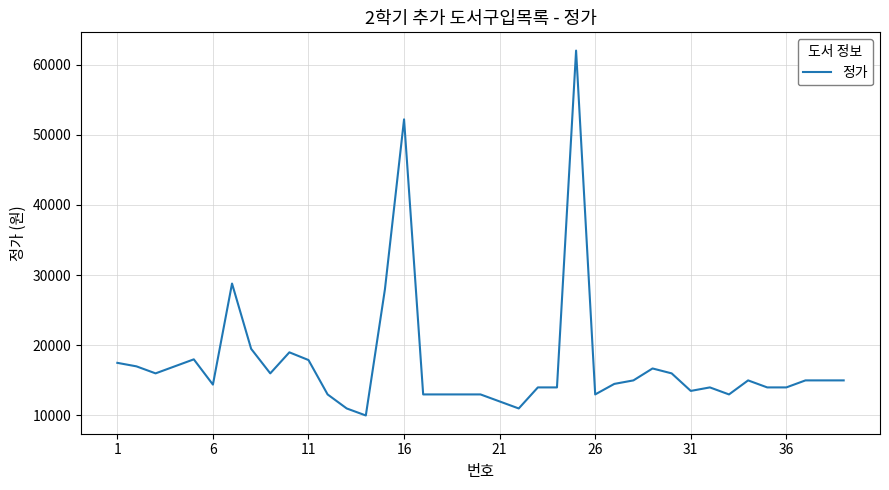

What is the difference between the second highest and second lowest values?

41200